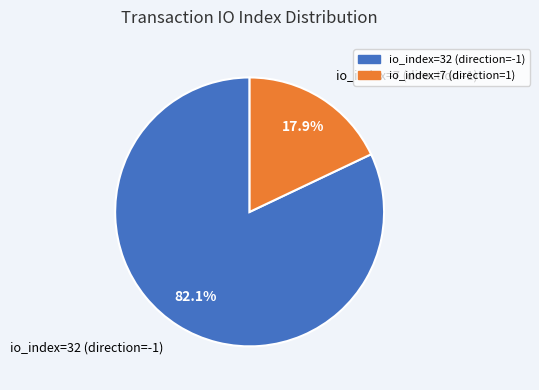

Which slice is the smallest?

io_index=7 (direction=1)